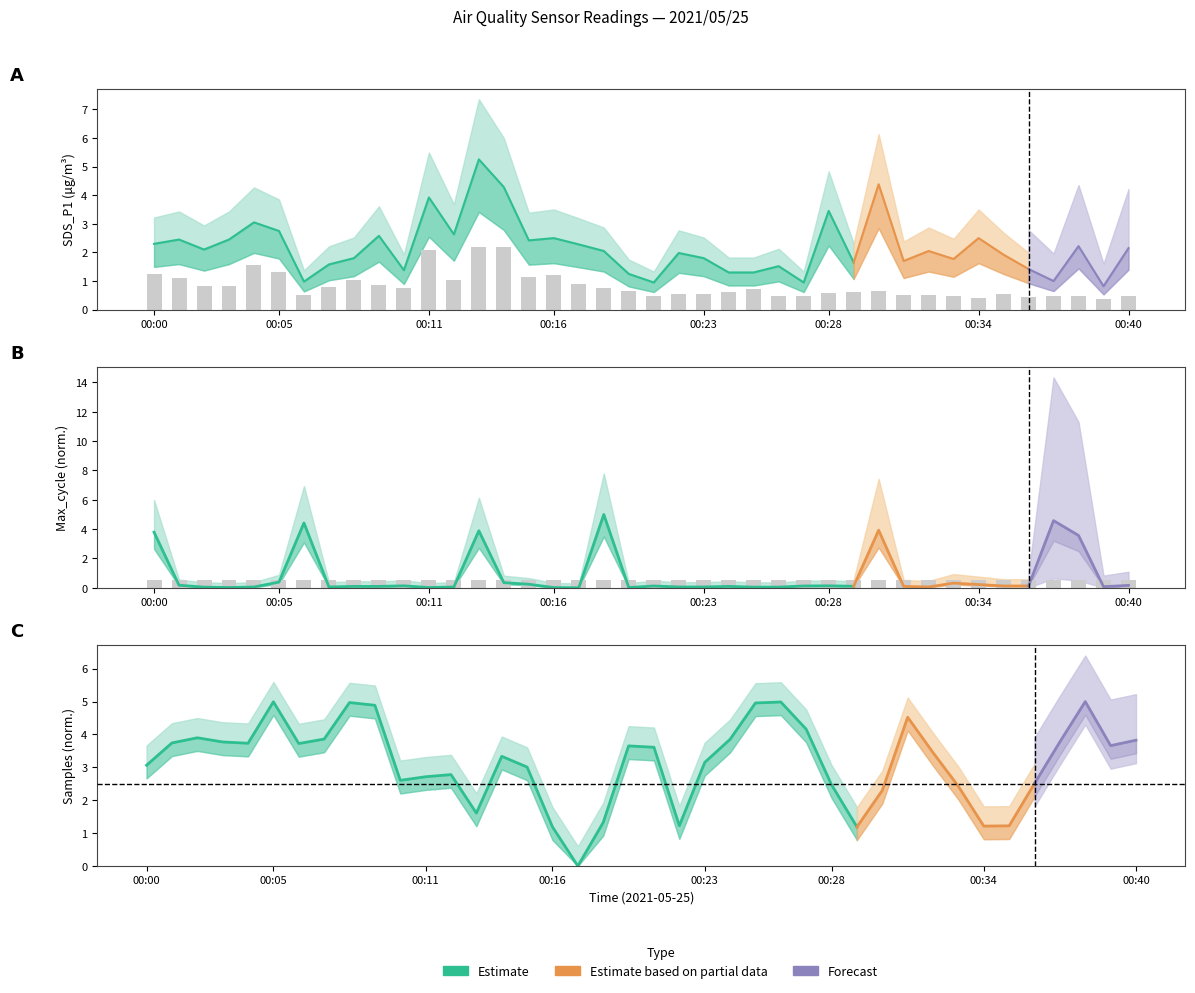

What is the label of the 26th bar from the left?

25